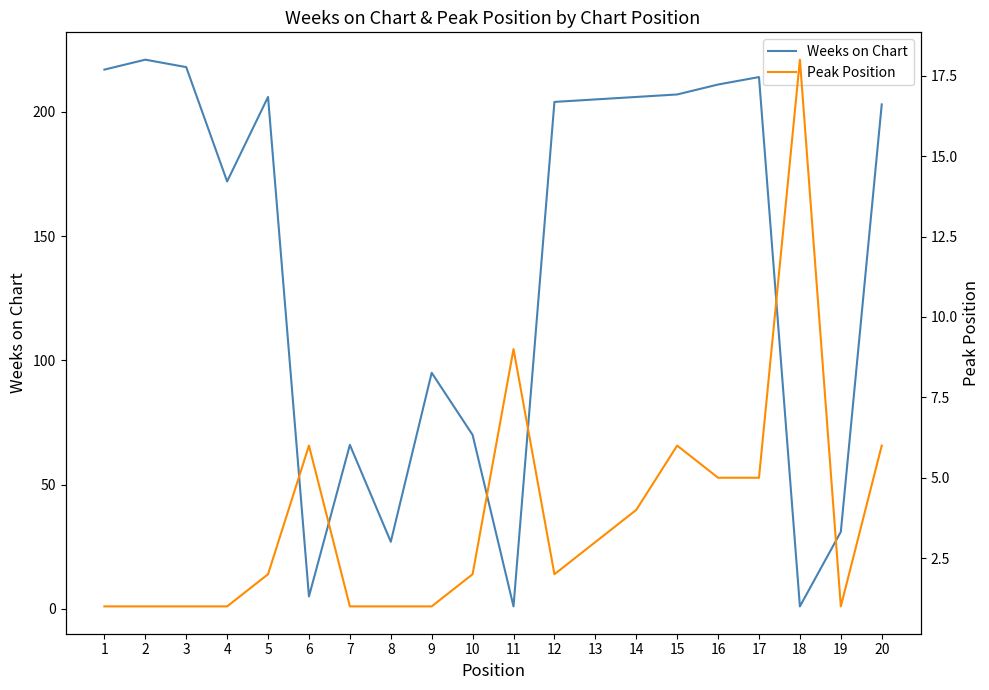

Reading left to right, list all the values displayed in this chart.

Weeks on Chart: 1=217	2=221	3=218	4=172	5=206	6=5	7=66	8=27	9=95	10=70	11=1	12=204	13=205	14=206	15=207	16=211	17=214	18=1	19=31	20=203
Peak Position: 1=1	2=1	3=1	4=1	5=2	6=6	7=1	8=1	9=1	10=2	11=9	12=2	13=3	14=4	15=6	16=5	17=5	18=18	19=1	20=6